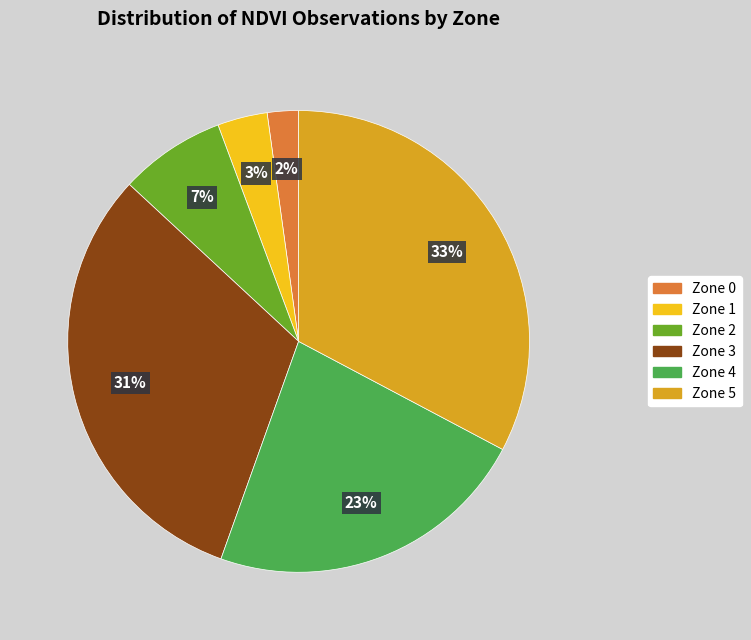

Does any single category account for the majority?

No